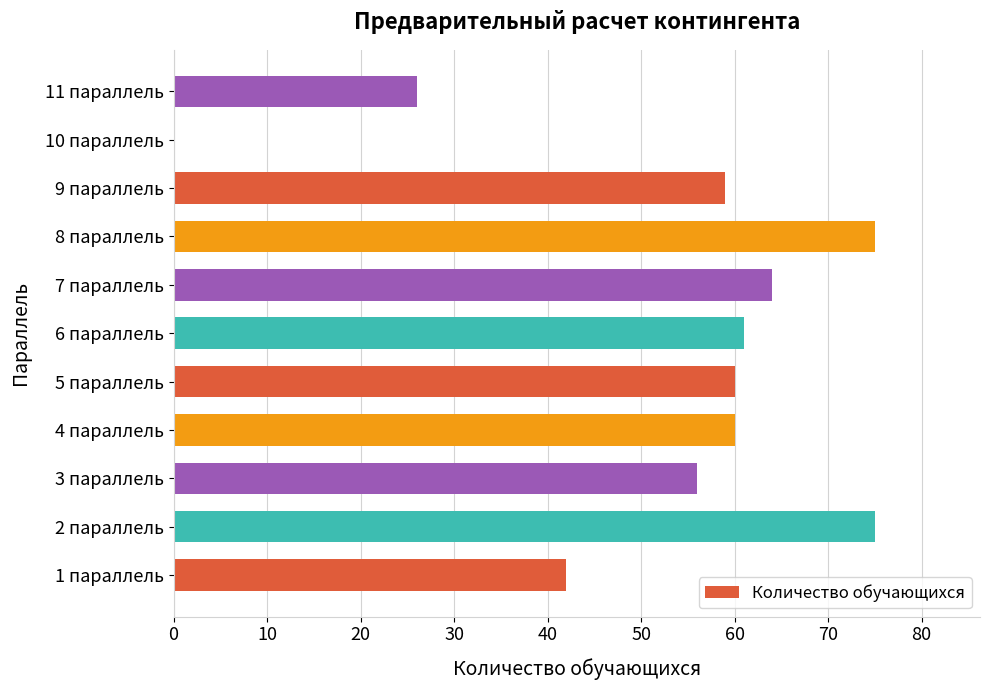

What is the sum of the values at 11 параллель and 6 параллель?

87